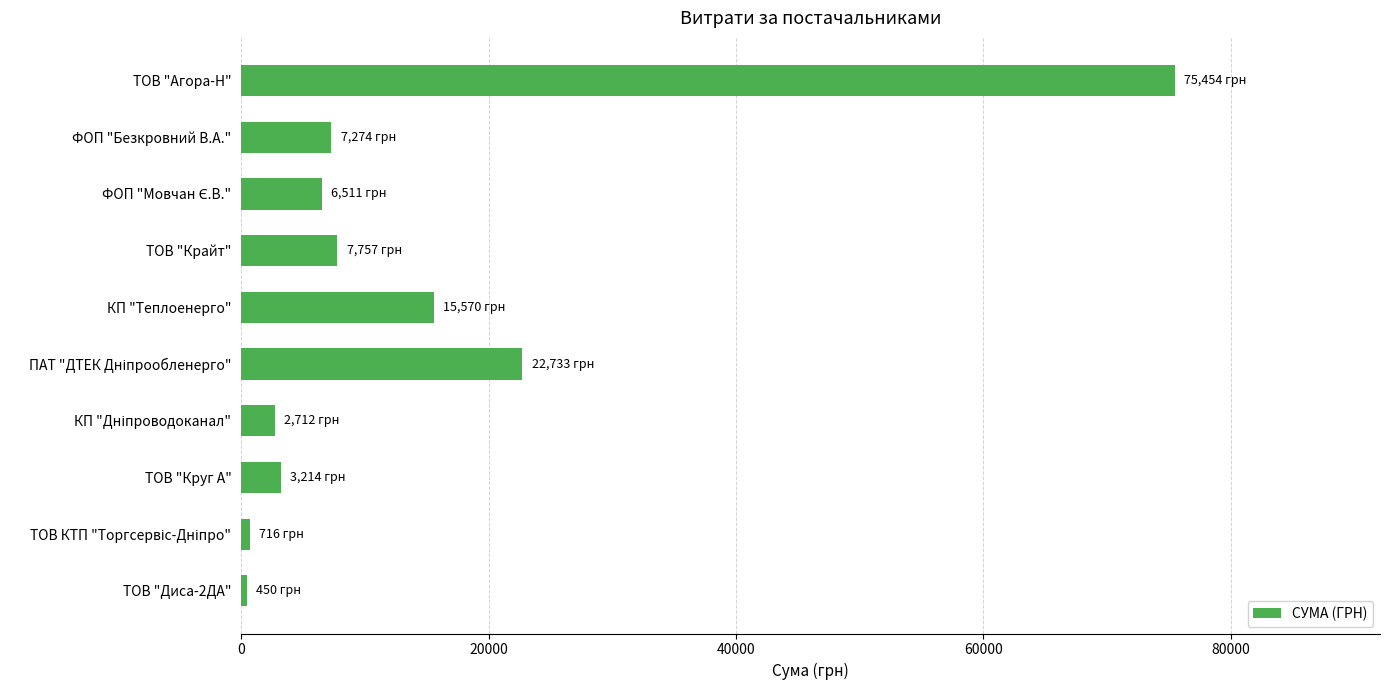

What is the minimum value shown in the chart?

450.0